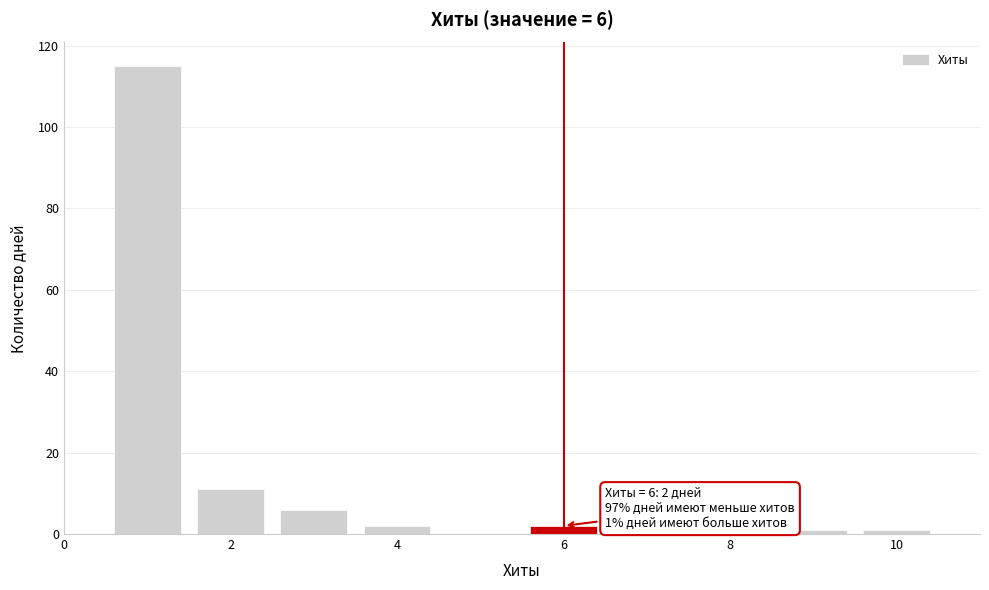

Which range on the x-axis has the tallest bar?

0.5 to 1.5